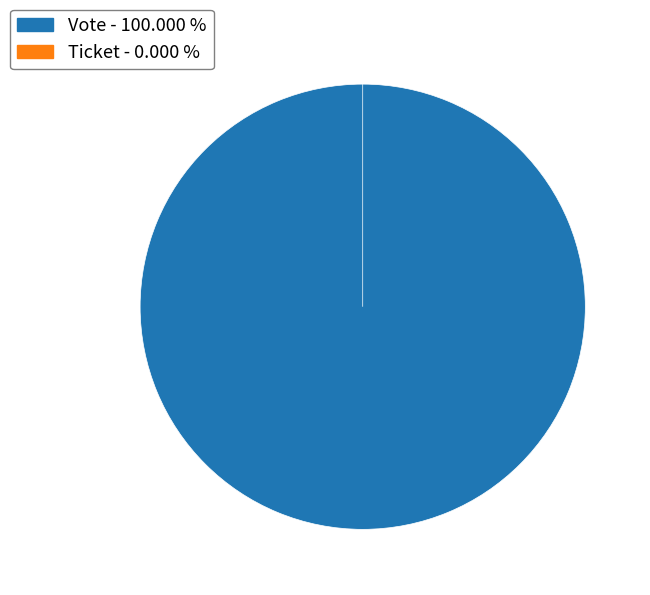

The Vote slice represents 100% of the pie. True or false?

True